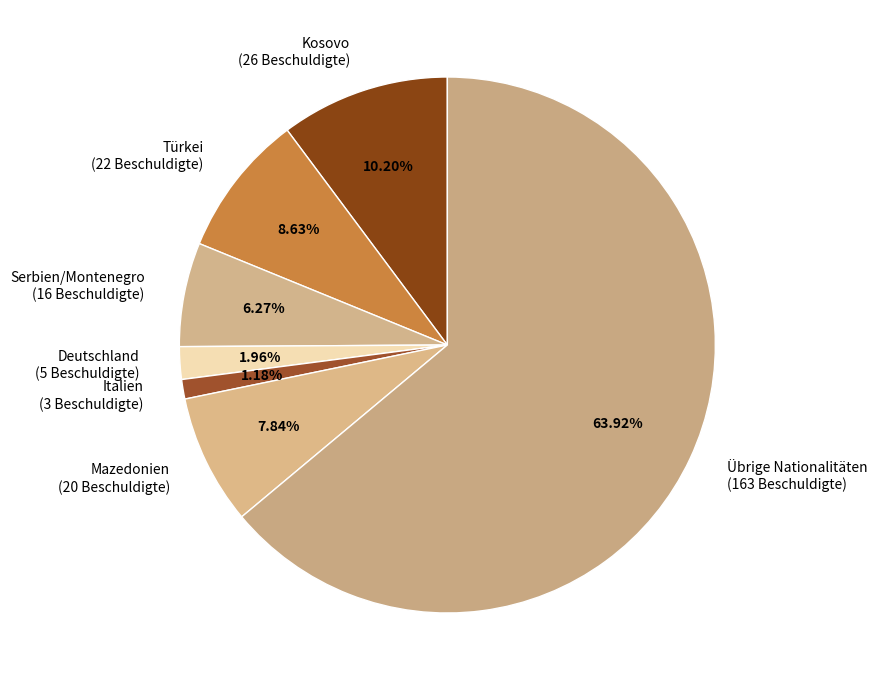

To the nearest percent, what is the combined percentage of Mazedonien and Türkei?

16%